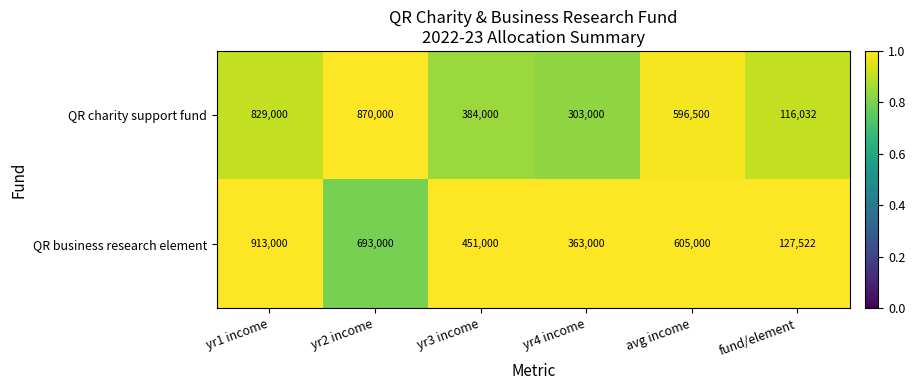

Which label corresponds to the smallest value in the chart?

fund/element